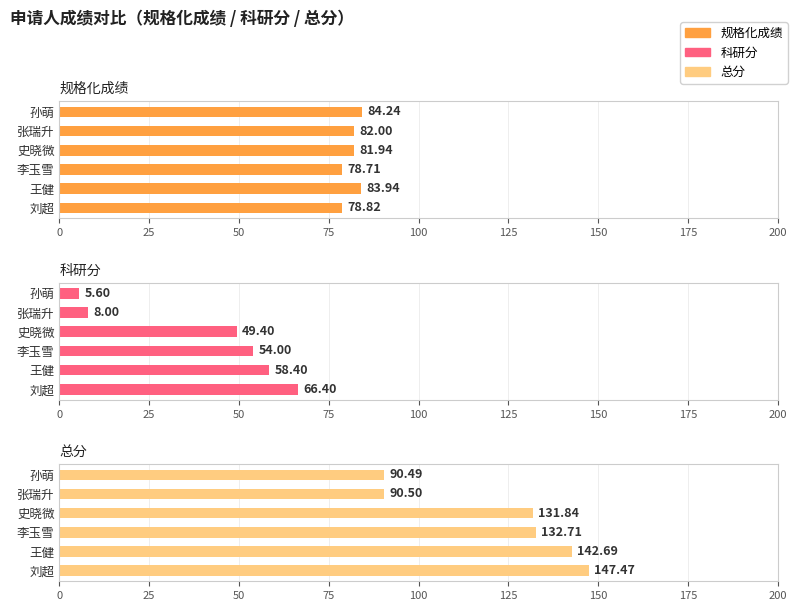

Count the number of data series in this chart.

3